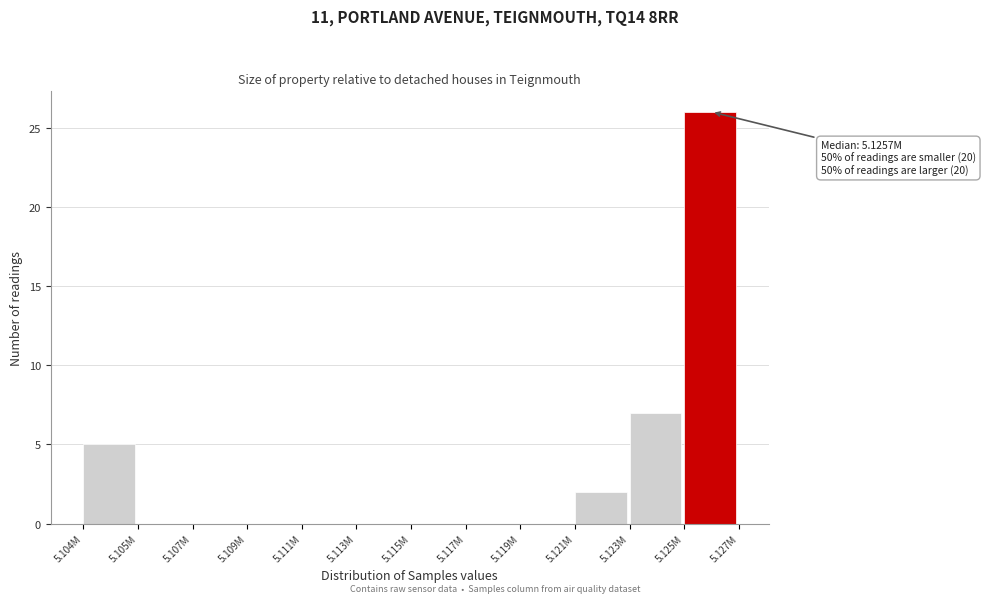

Reading left to right, what are all the values shown in this chart?

5.104M=5	5.105M=0	5.107M=0	5.109M=0	5.111M=0	5.113M=0	5.115M=0	5.117M=0	5.119M=0	5.121M=2	5.123M=7	5.125M=26